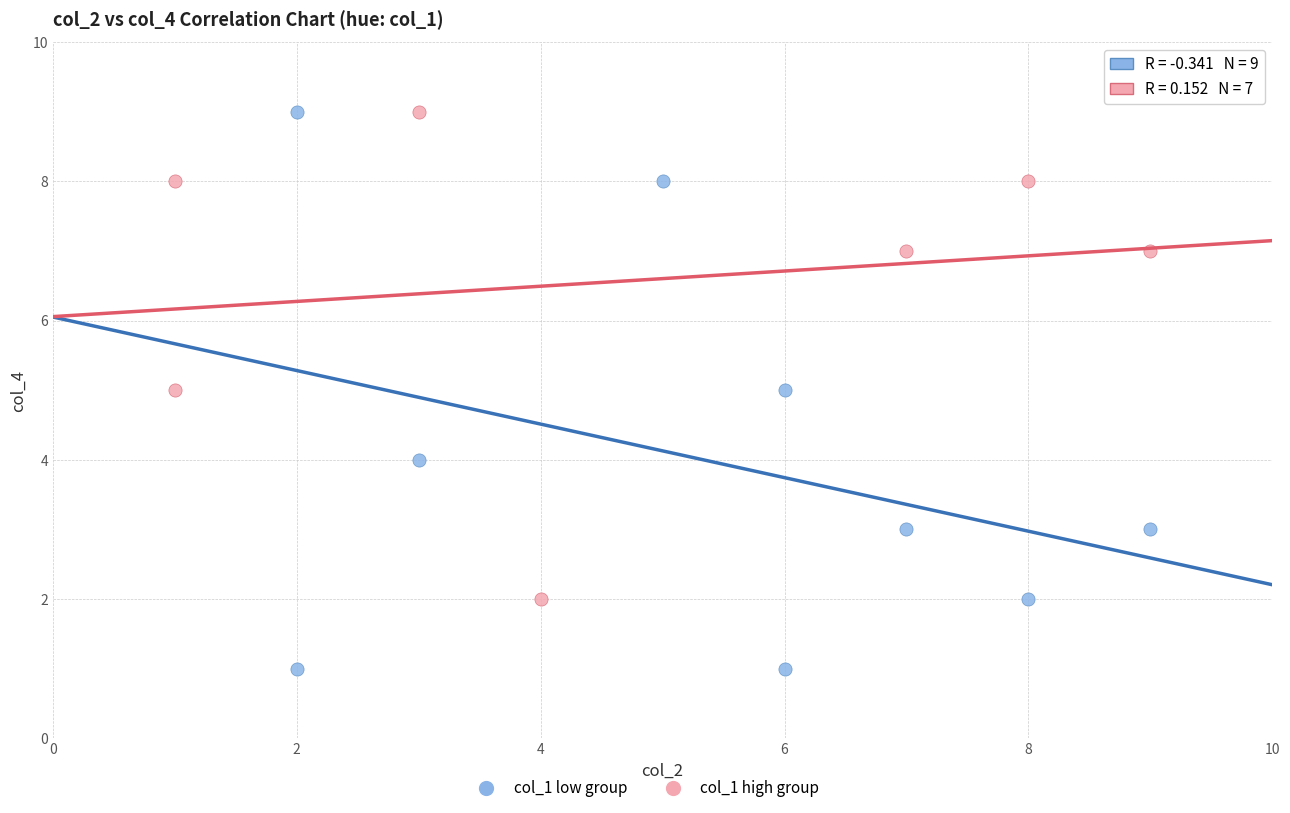

Which series has the widest spread of Y values?

col_1 low group